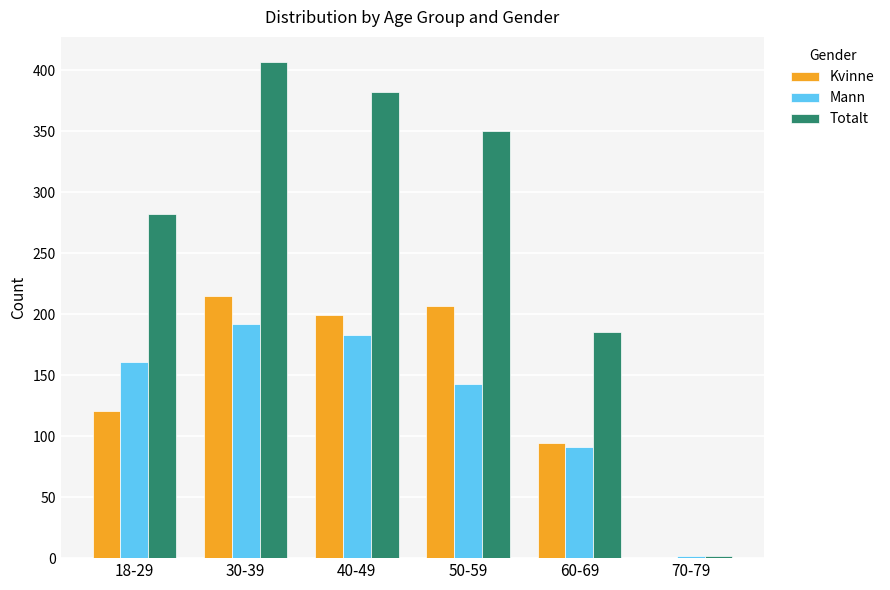

The Totalt series shows 382 at 40-49. True or false?

True